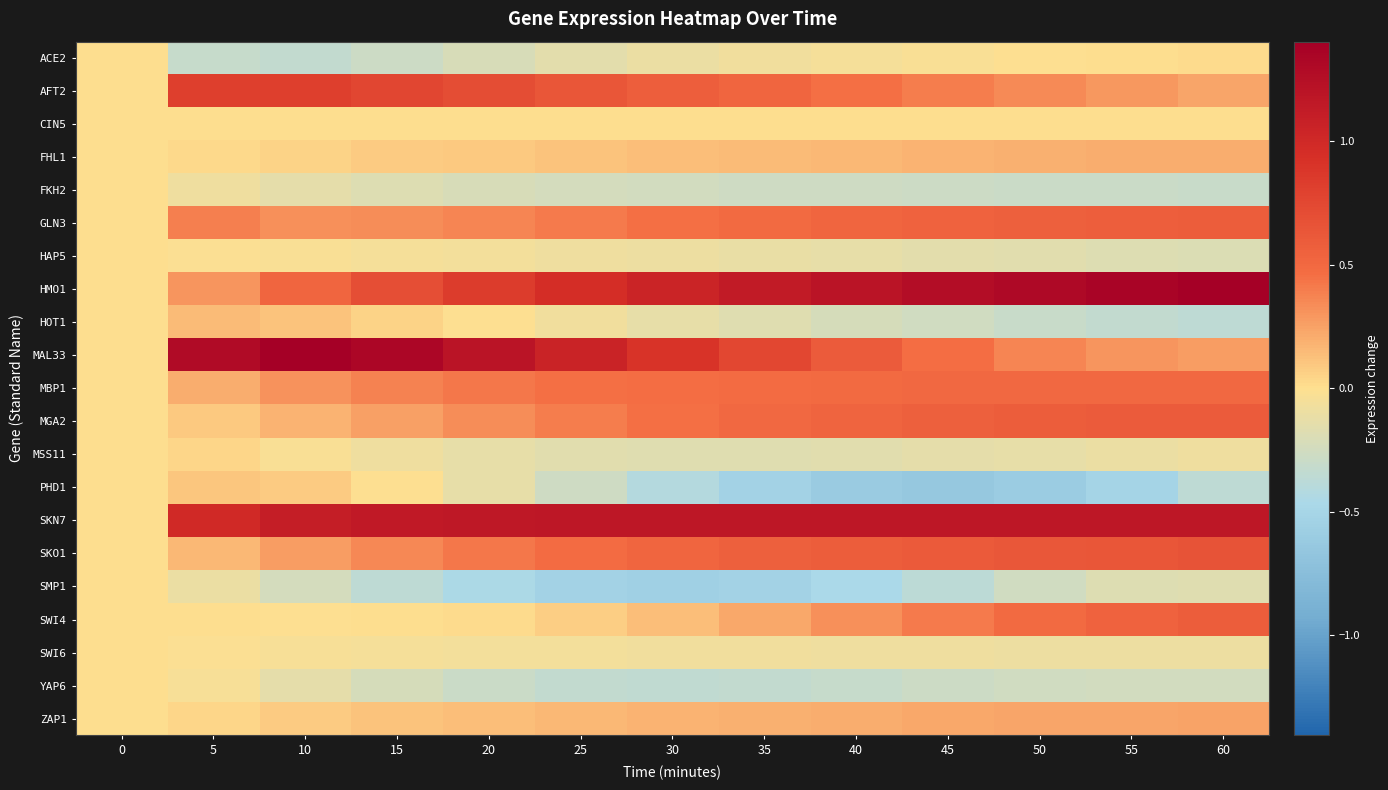

How many distinct data groups are displayed?

21